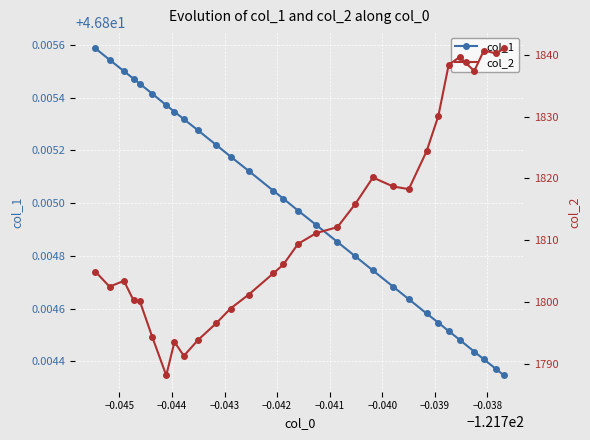

How many col_1 values are between 46 and 47?

30